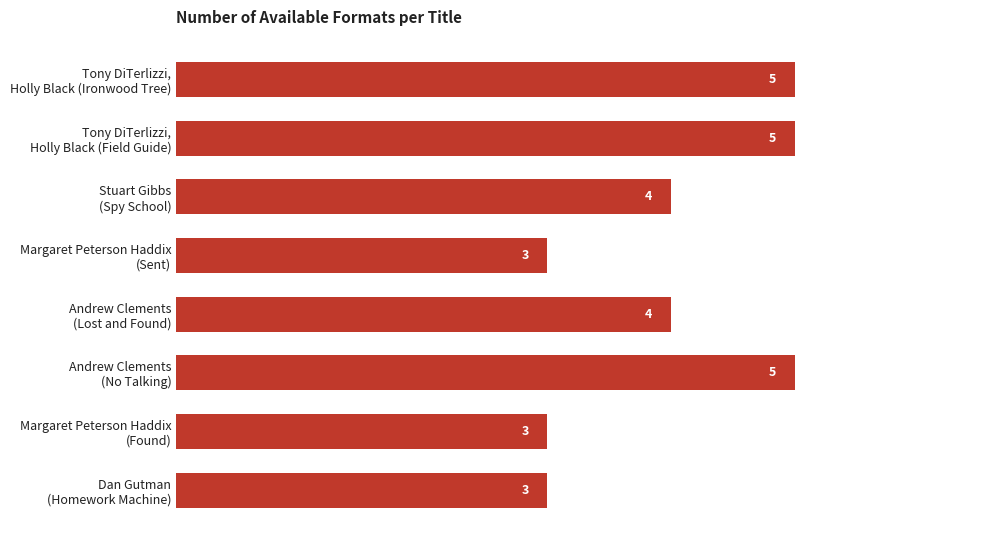

Does the chart contain any negative values?

No